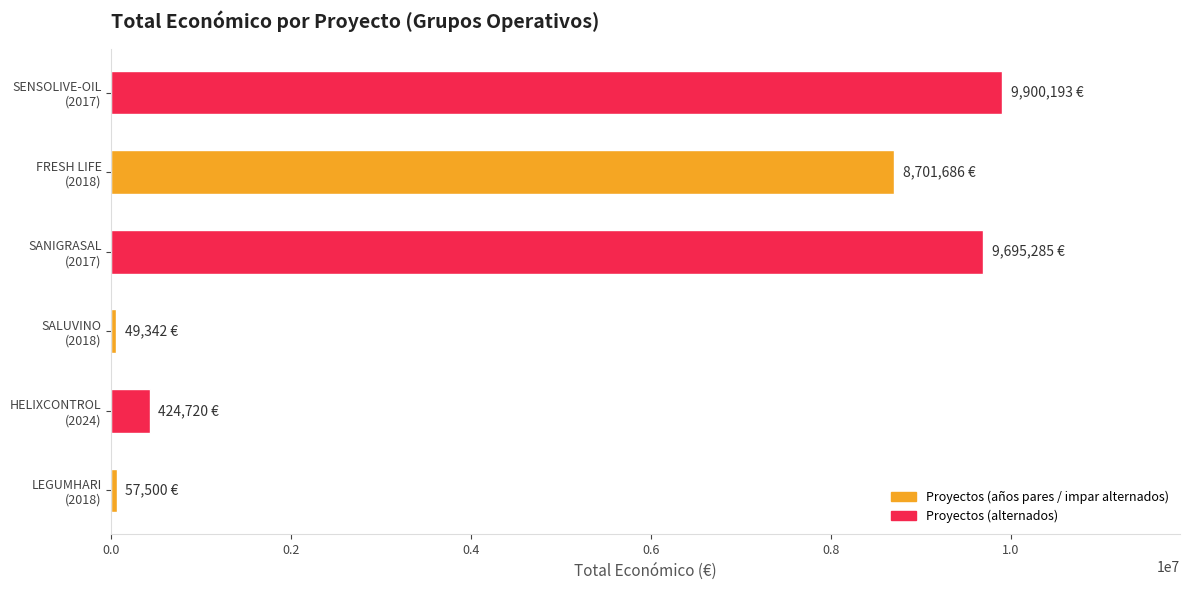

What is the greatest value displayed?

9900193